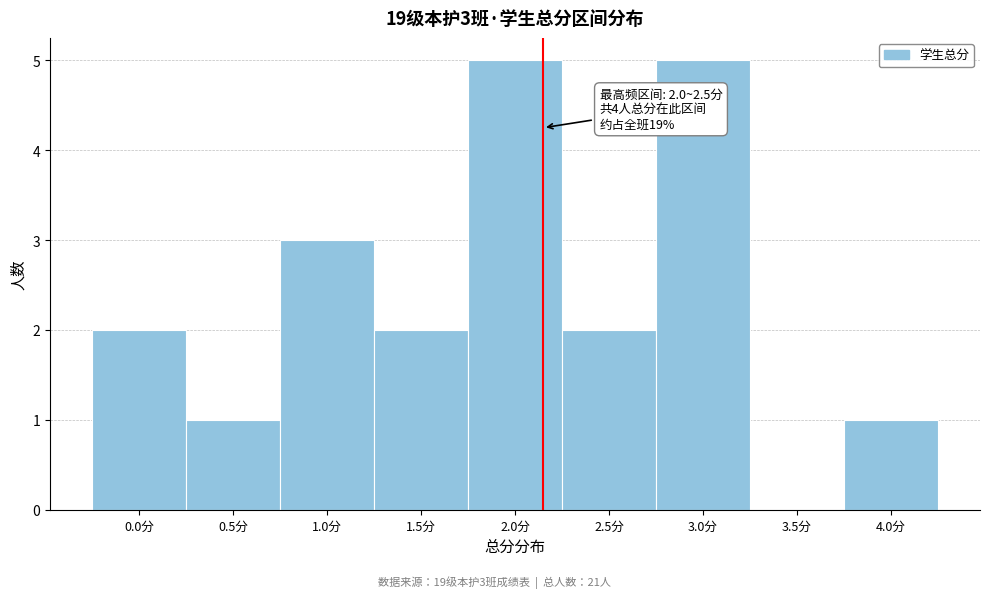

Reading left to right, list all the values displayed in this chart.

0.0分=2	0.5分=1	1.0分=3	1.5分=2	2.0分=5	2.5分=2	3.0分=5	3.5分=0	4.0分=1